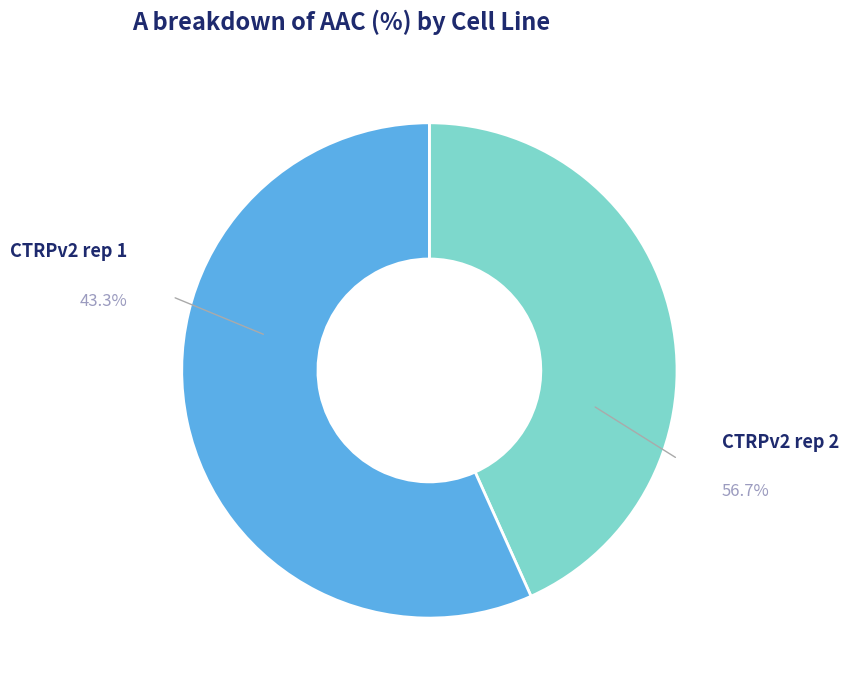

To the nearest percent, what is the combined percentage of CTRPv2 rep 2 and CTRPv2 rep 1?

100%